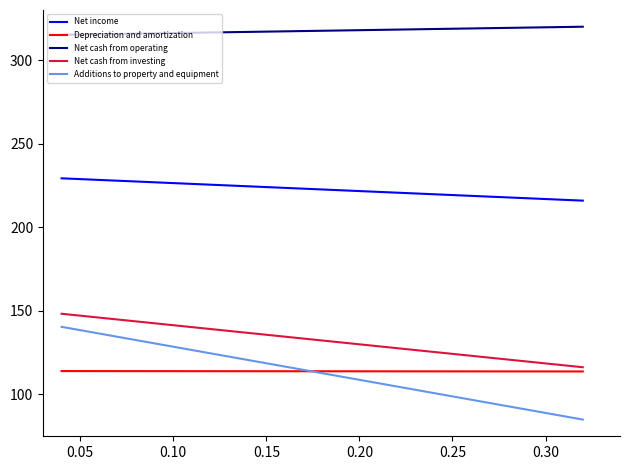

Is it true that Net cash from operating equals 184.5 at 0.05?

False